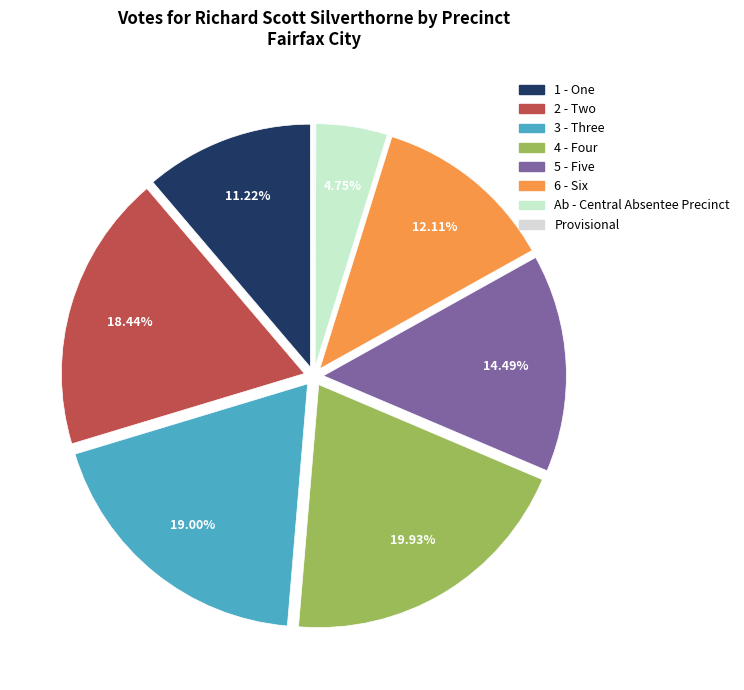

How many slices are in this pie chart?

8